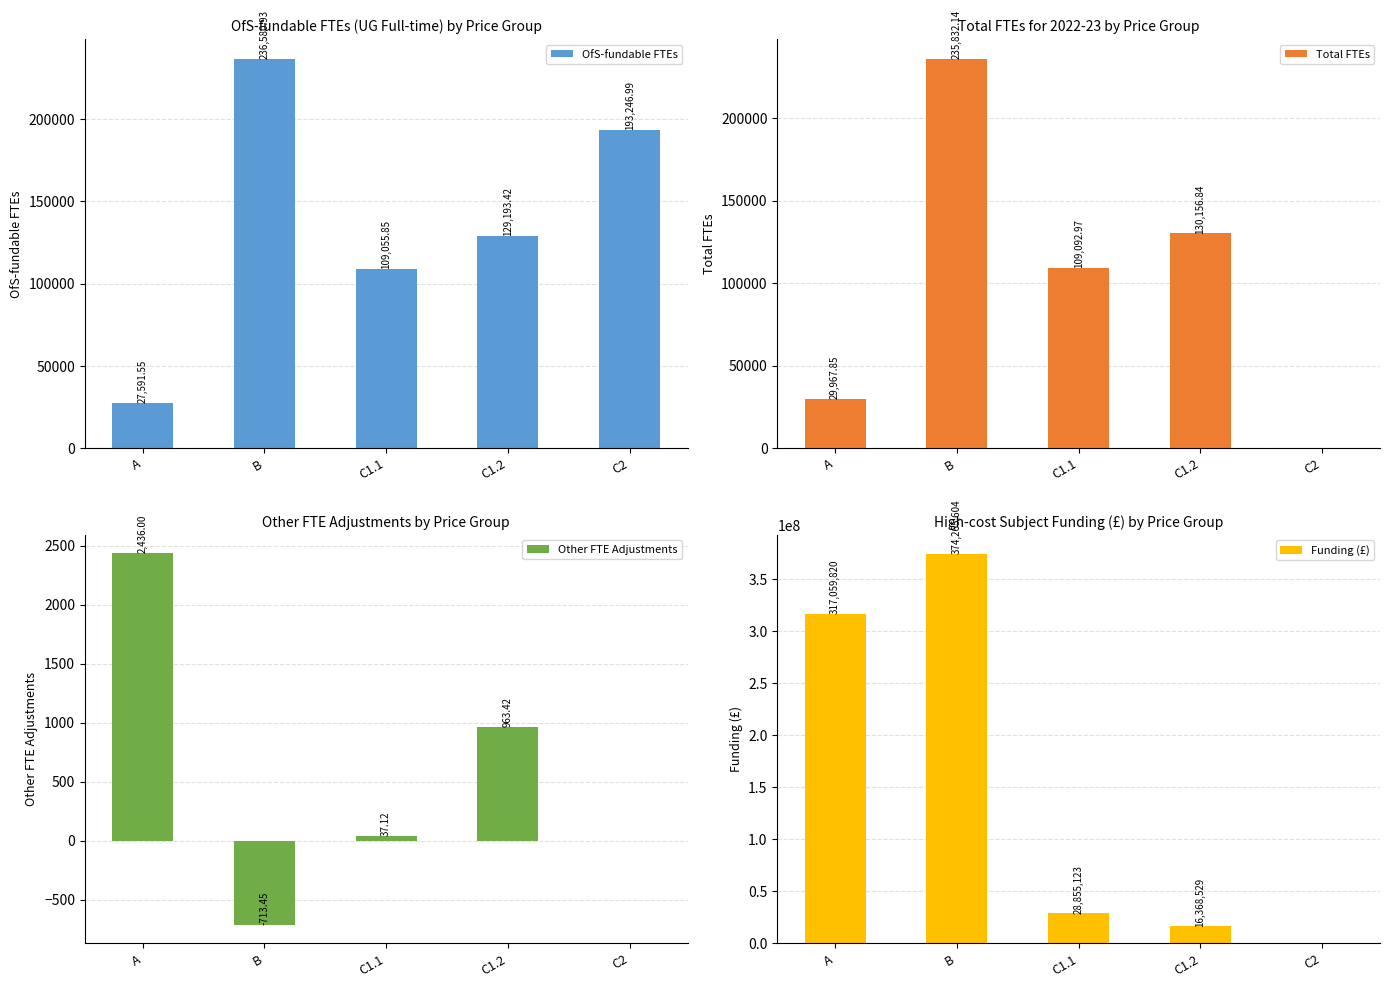

What is the label of the 2nd bar from the left?

B